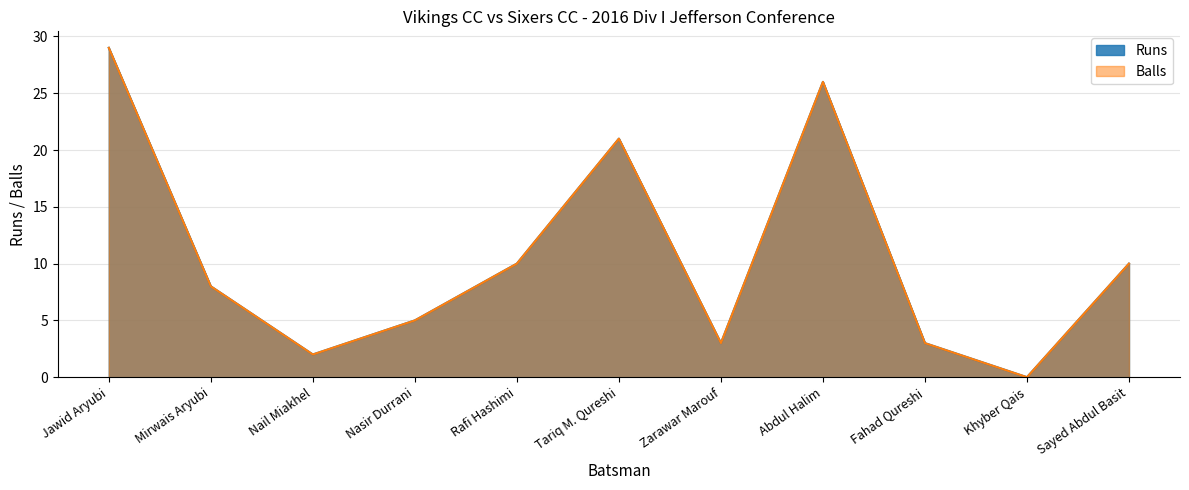

Does the chart display data point markers on the line(s)?

No